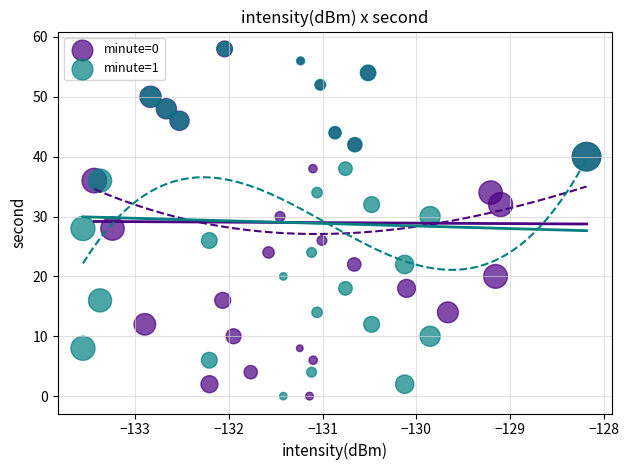

What are all the series names shown in the legend?

minute=0, minute=1